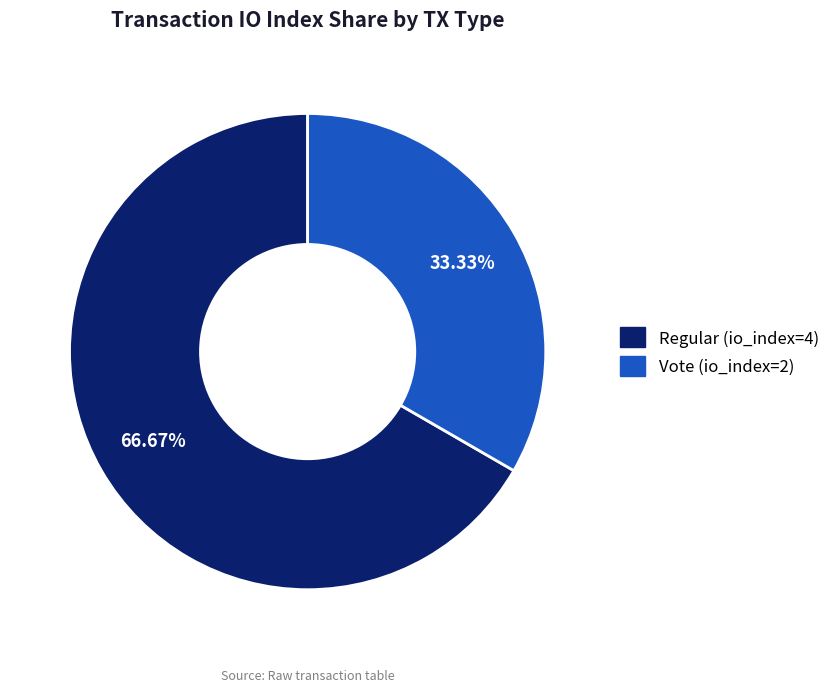

Is the sum of Vote (io_index=2) and Regular (io_index=4) greater than half?

Yes